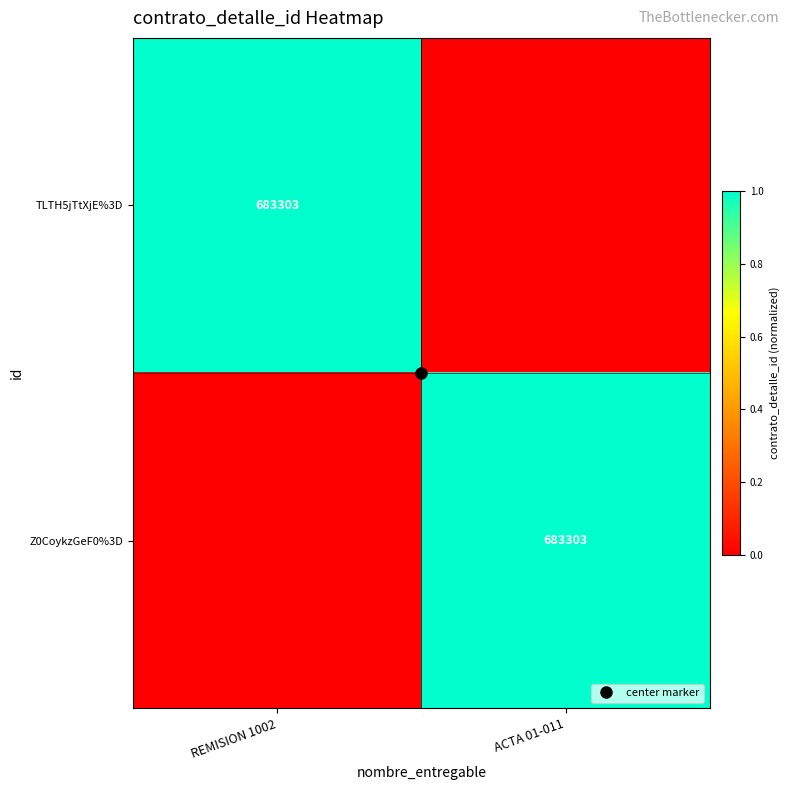

At how many categories does at least one series exceed 0?

2